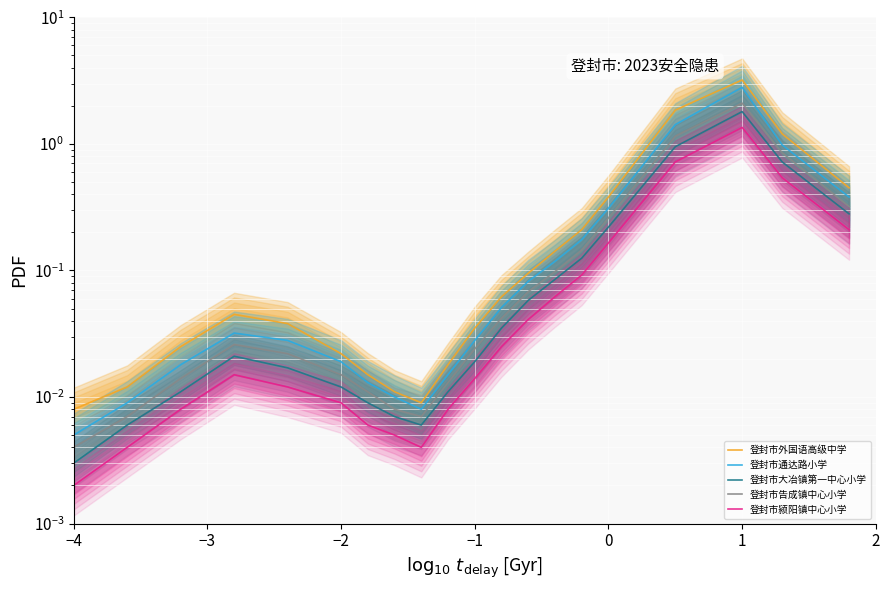

True or false: 登封市颍阳镇中心小学 and 登封市告成镇中心小学 cross at least once.

False